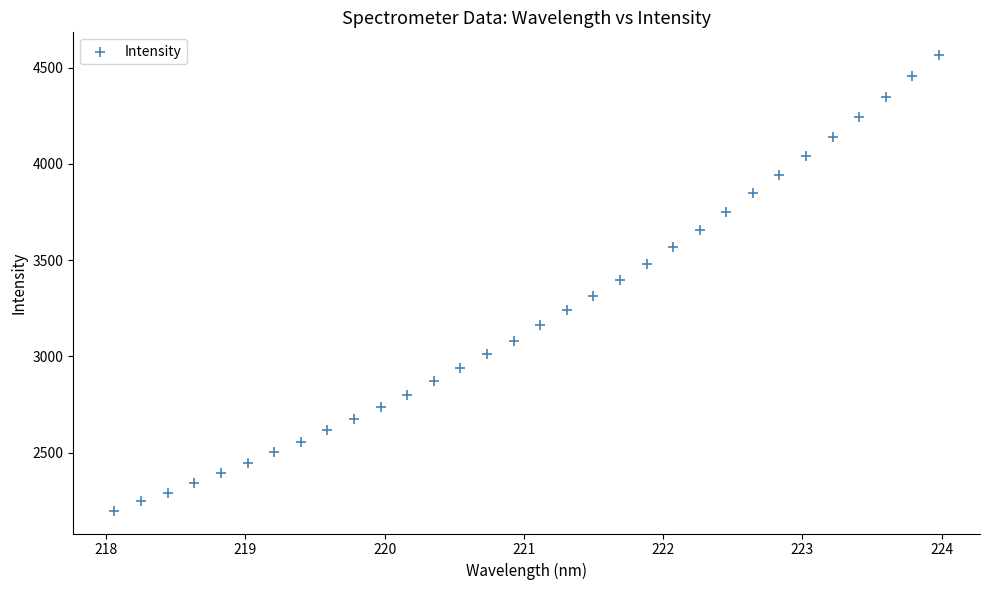

What is the range of X values (max minus min)?

5.9